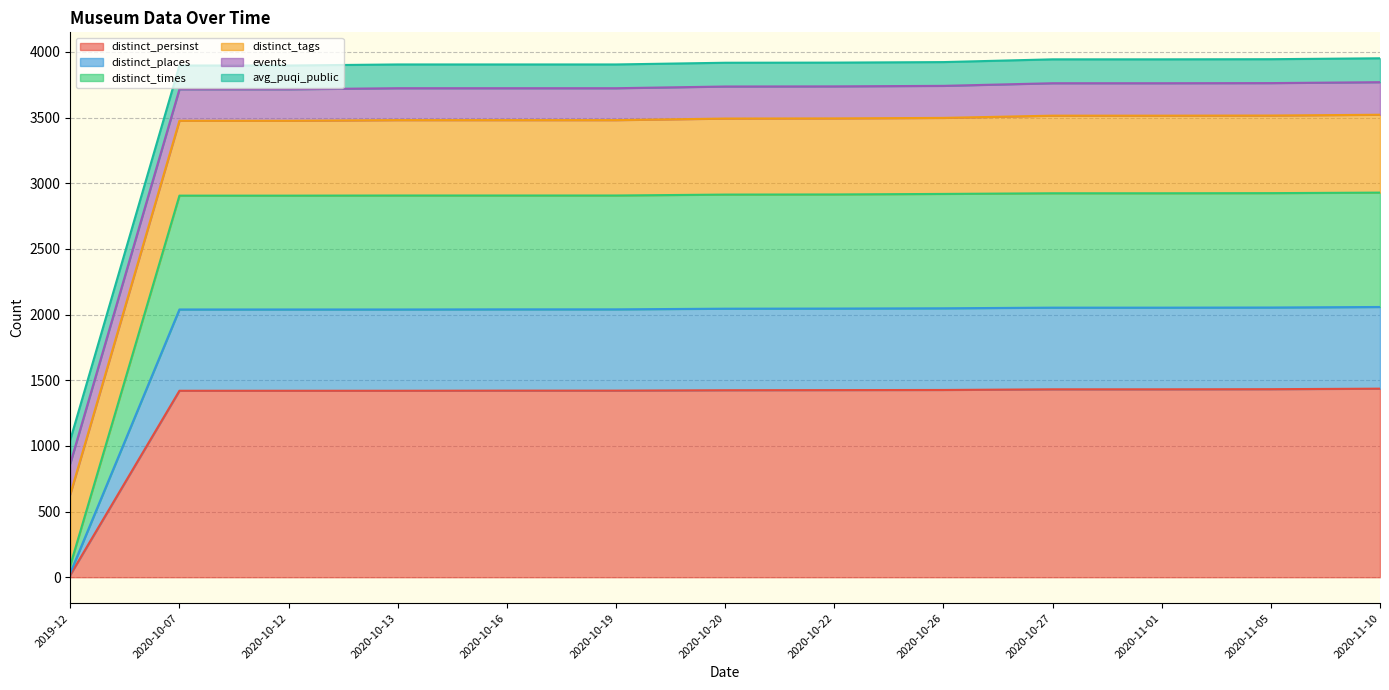

Does the chart have visible grid lines?

Yes